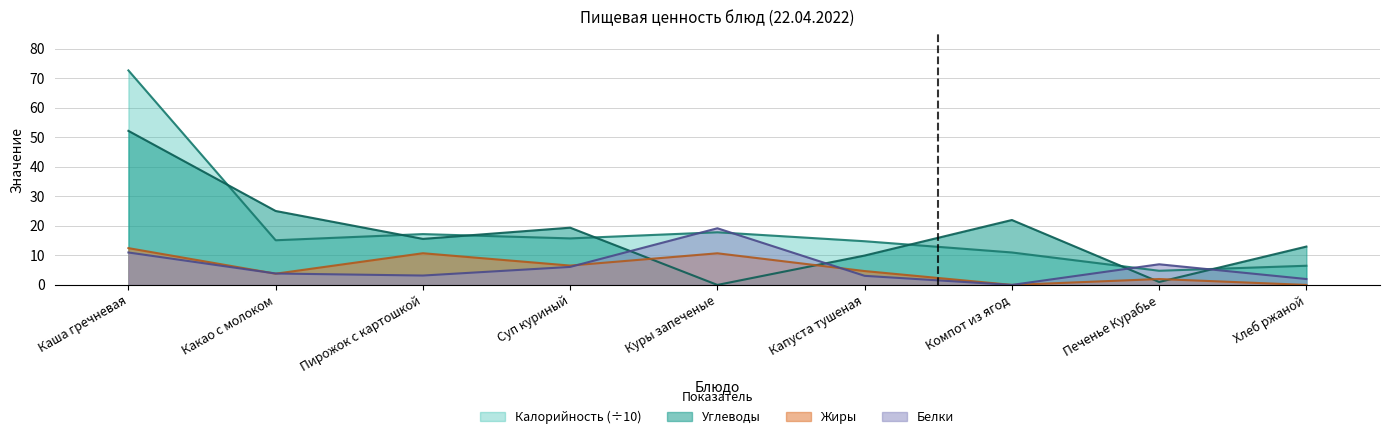

Reading right to left, transcribe all the data shown in this chart.

Калорийность: 6.5	4.8	11.0	14.8	17.8	15.8	17.2	15.1	72.7
Белки: 2.0	7.0	0.0	3.1	19.2	6.1	3.2	3.9	11.0
Жиры: 0.0	2.0	0.0	4.7	10.7	6.6	10.7	3.8	12.5
Углеводы: 13.0	1.0	22.0	10.0	0.0	19.4	15.6	25.1	52.2